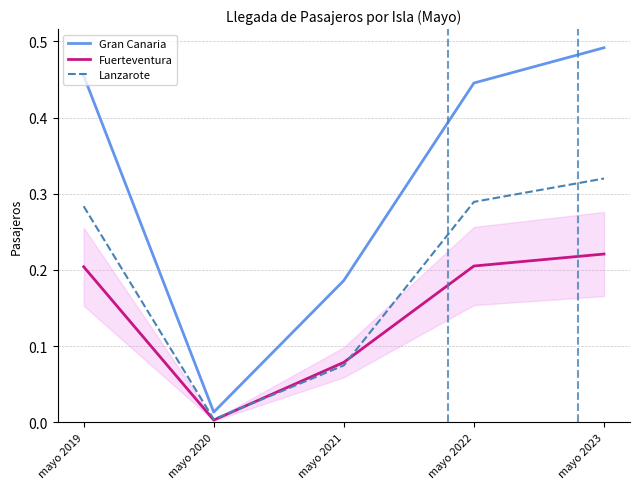

How many lines are shown in the chart?

3